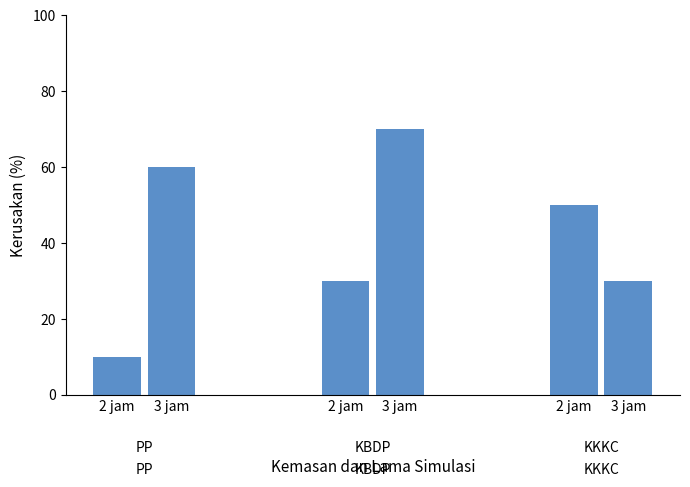

At which category is the sum across all series the highest?

3 jam